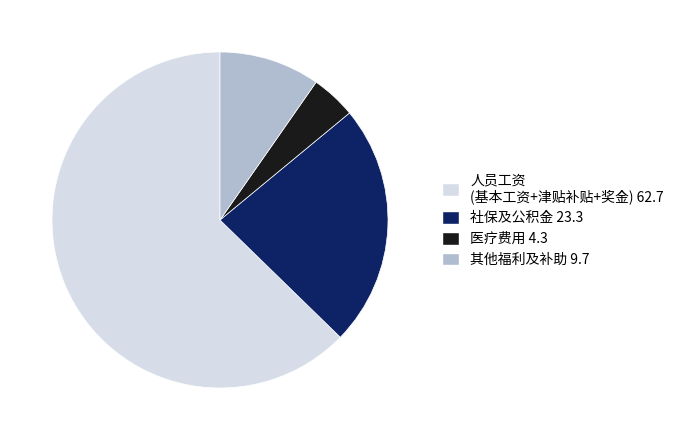

How many segments does this pie chart have?

4